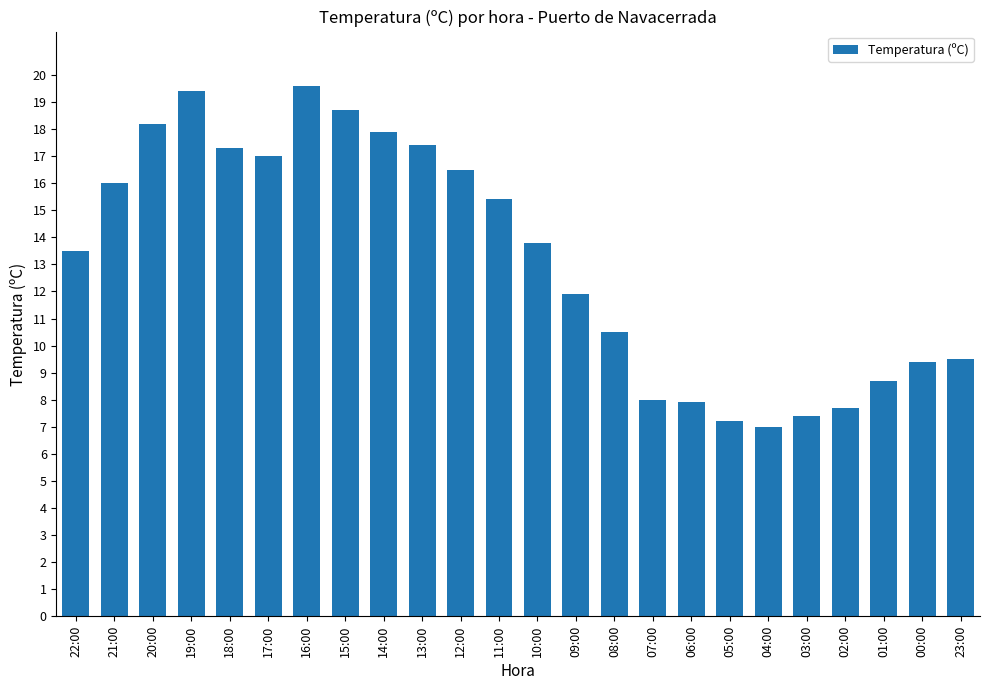

True or false: the data shows 12.1 at 14:00.

False